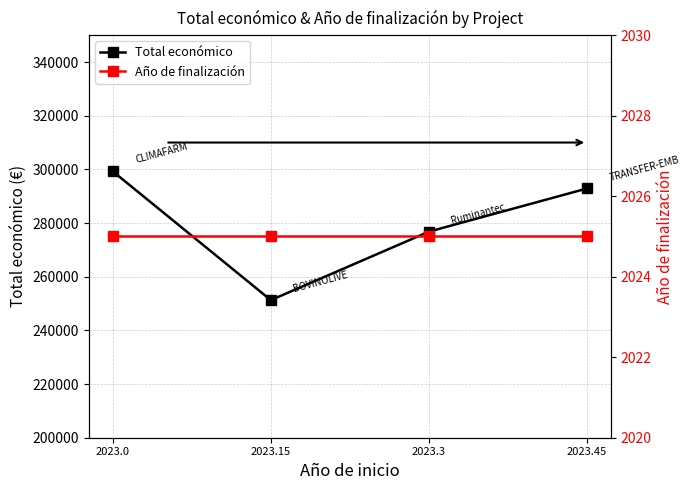

List the labels in order of Año de finalización value, smallest first.

2023.0, 2023.15, 2023.3, 2023.45